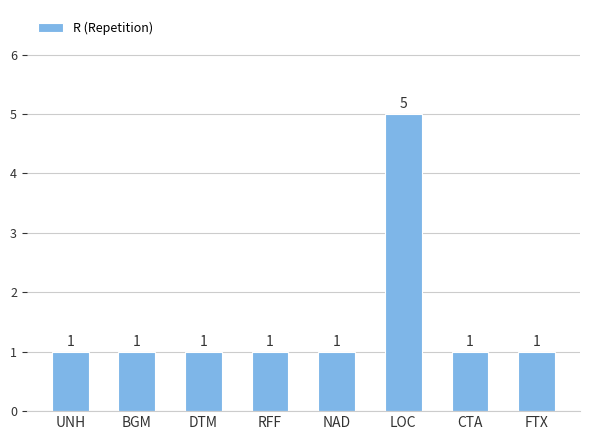

How many data points are above 1?

1